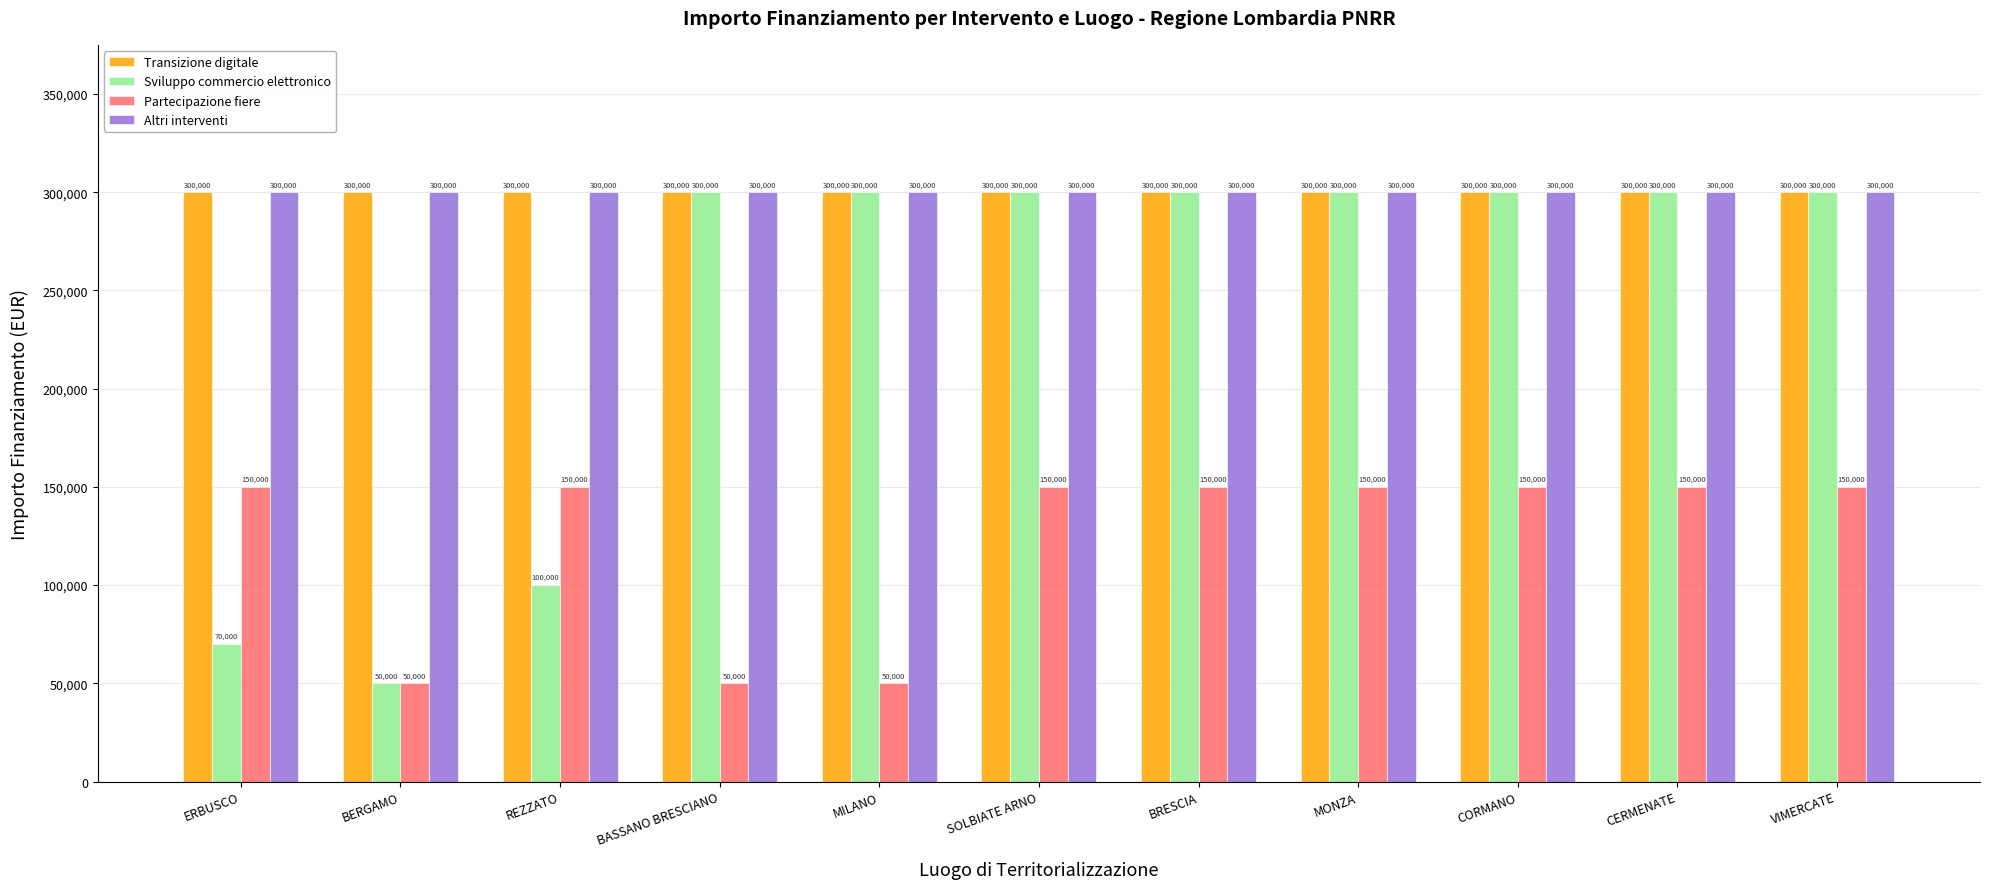

Is it true that Sviluppo commercio elettronico equals 474782 at CERMENATE?

False